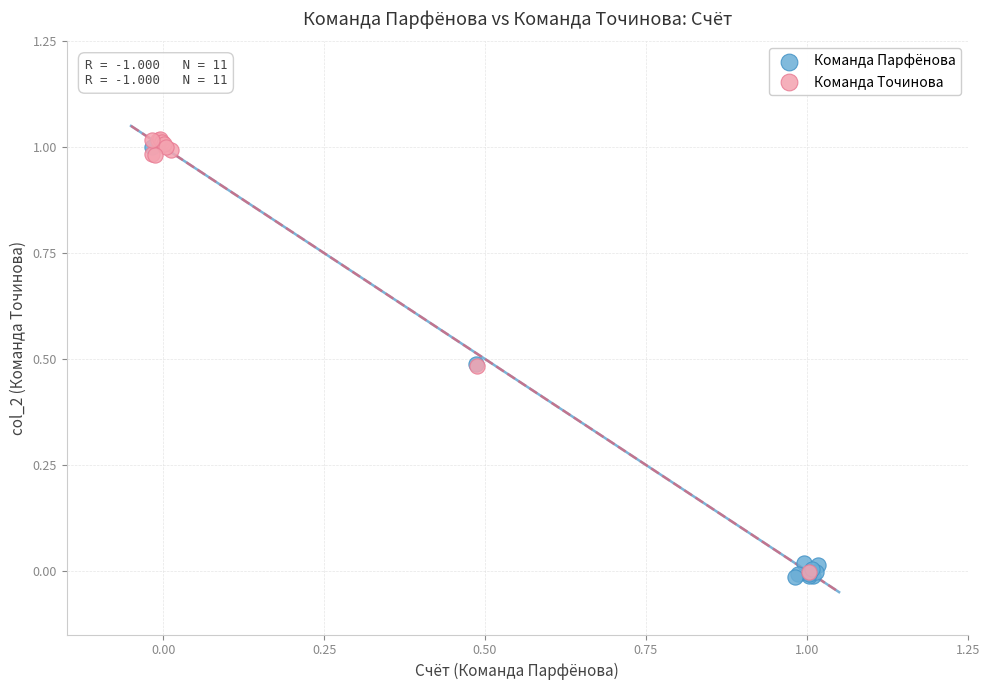

Which series reaches the minimum Y coordinate?

Команда Парфёнова